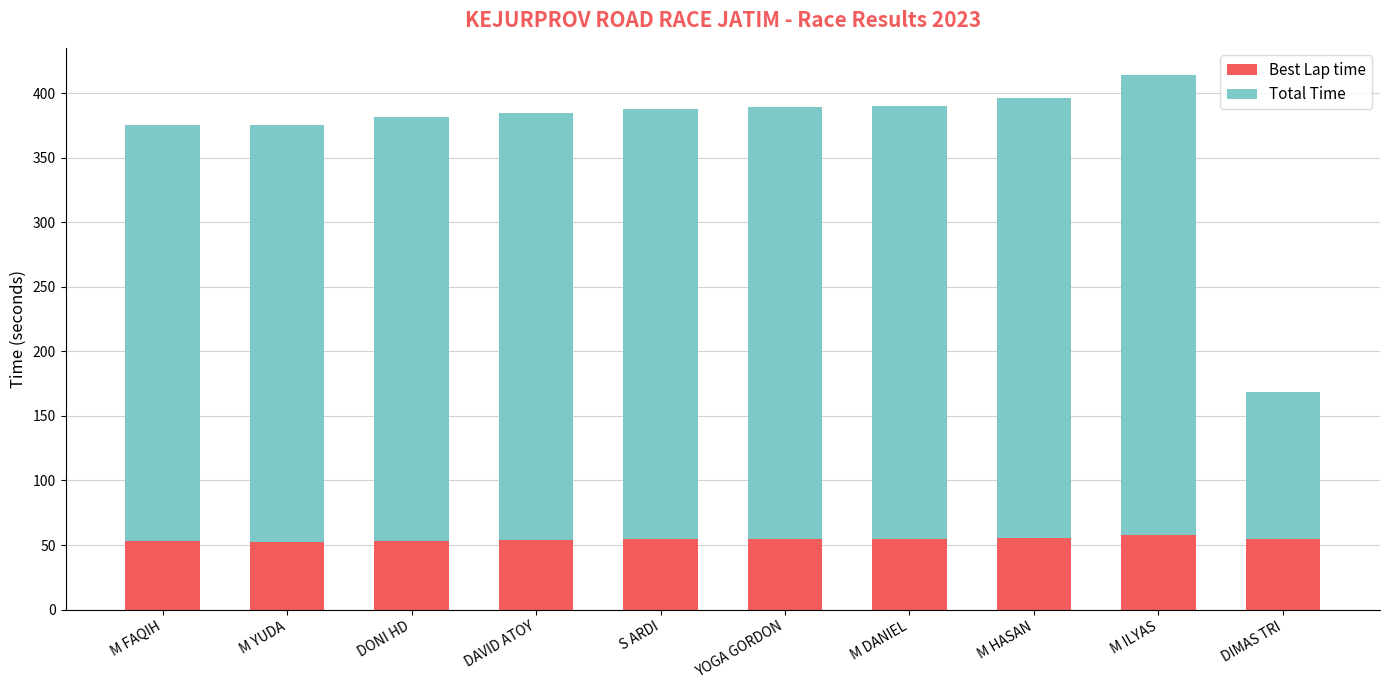

What value does the Best Lap time series have at M FAQIH?

53.3